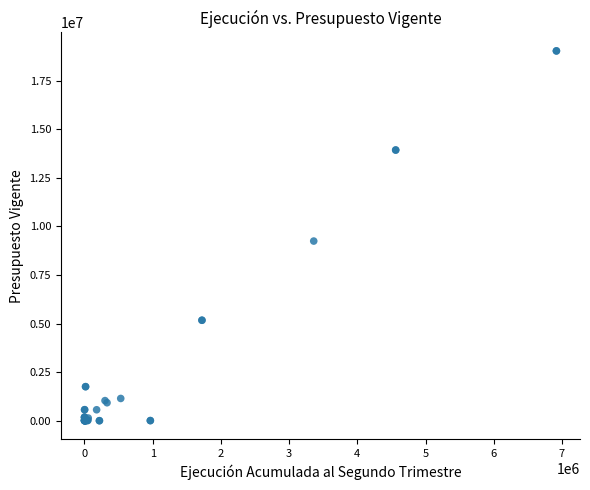

What Y value in the scatter plot is closest to 9519056?

9248028